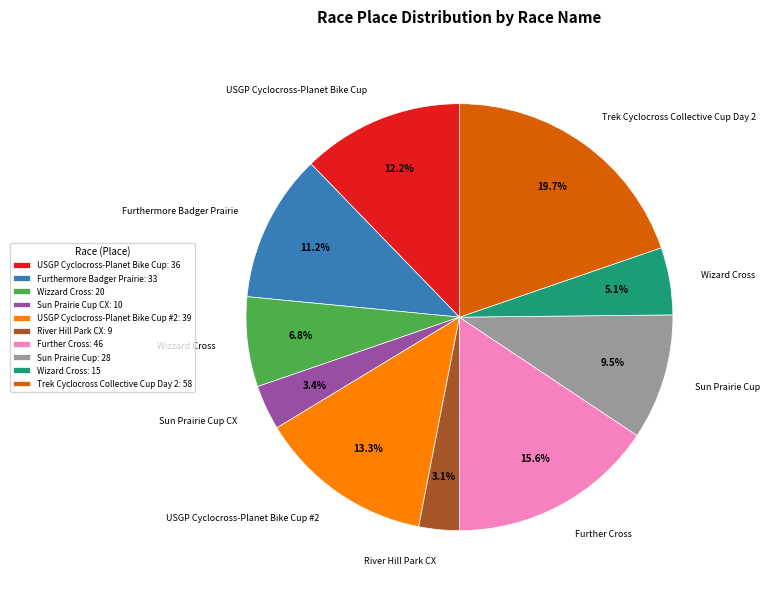

To the nearest percent, what is the combined percentage of Wizzard Cross and USGP Cyclocross-Planet Bike Cup #2?

20%